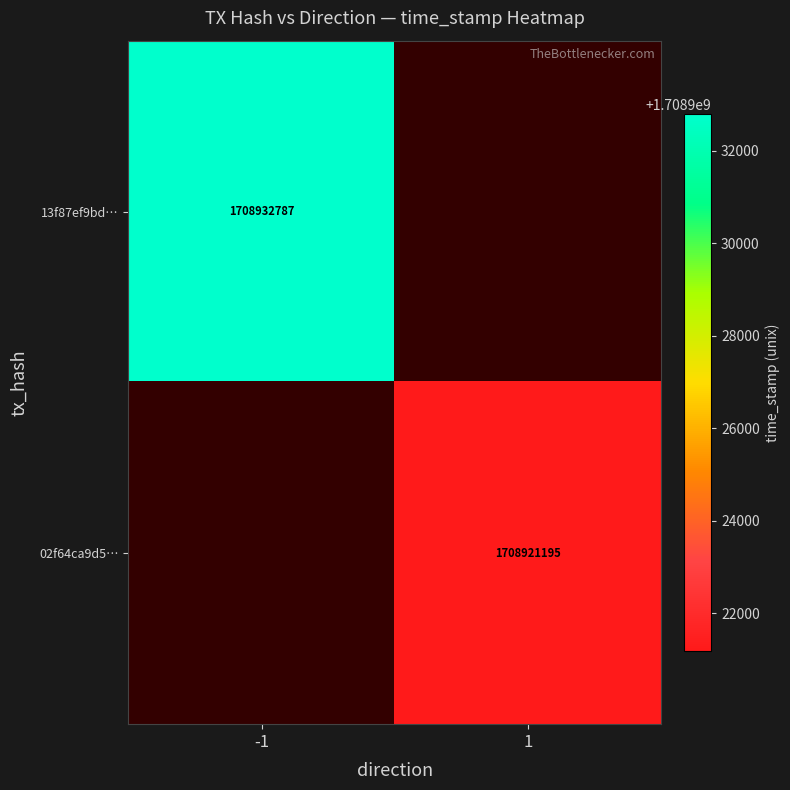

The value of 02f64ca9d5… at 1 is 2501501466. True or false?

False